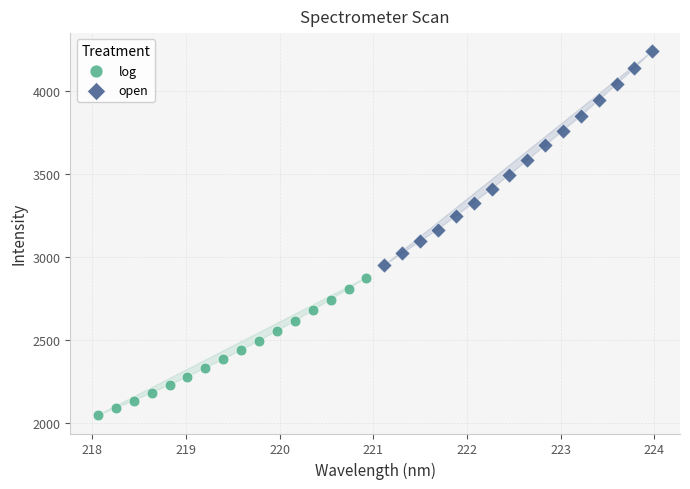

Which series has the largest Y range (max minus min)?

open